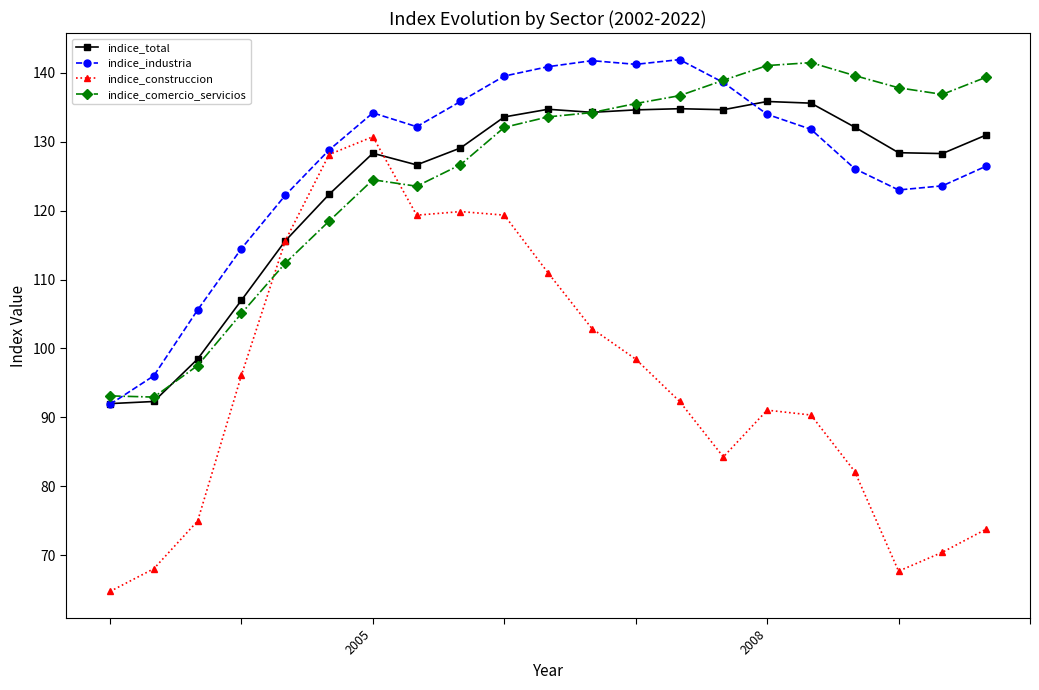

What is the difference between the maximum and minimum values in the indice_industria series?

50.0